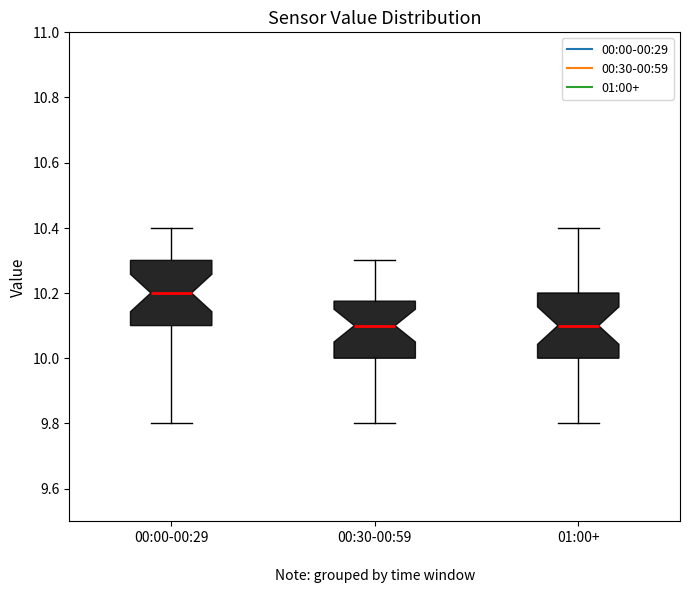

Which box's median line is the highest?

00:00-00:29